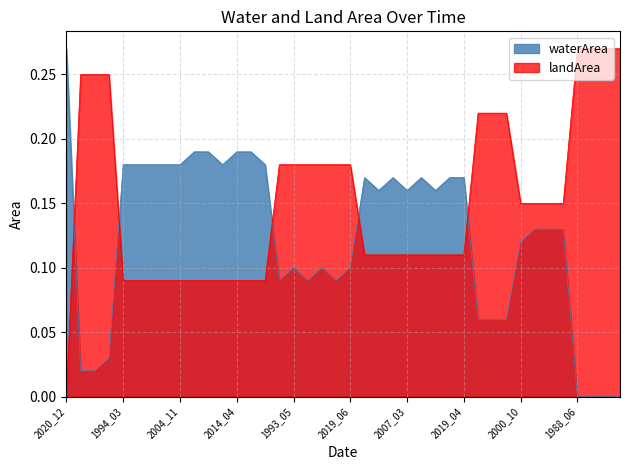

The value of landArea at 2017_11 is 0.1. True or false?

False